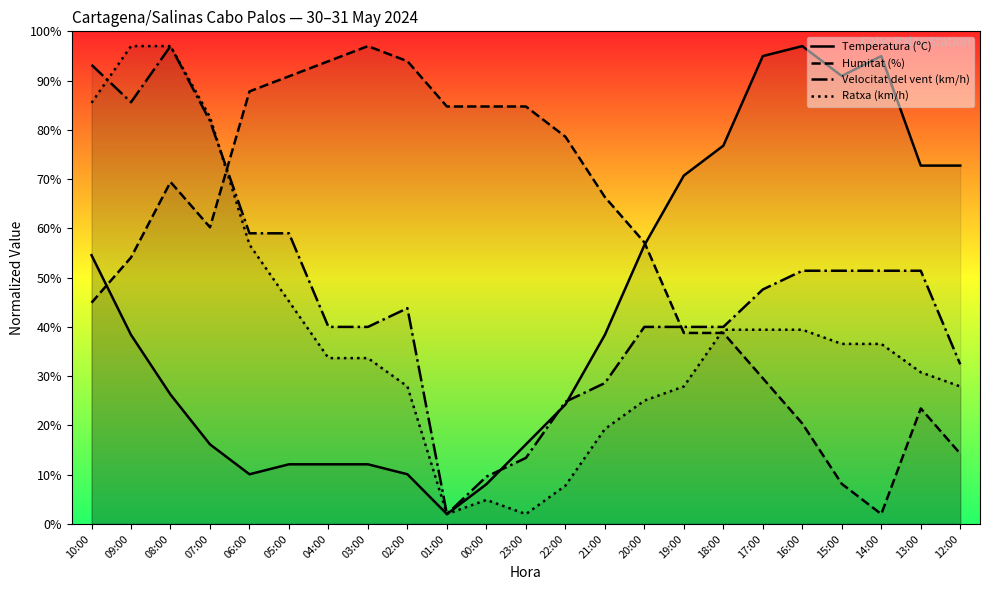

At which category is the sum across all series the highest?

08:00